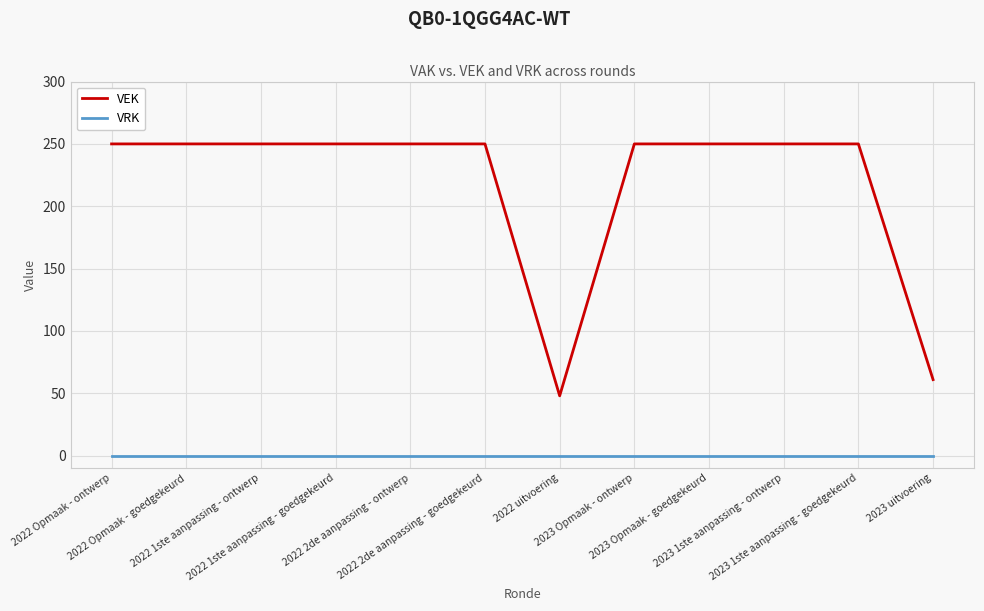

Rank the series by their maximum value, from lowest to highest.

VRK, VEK